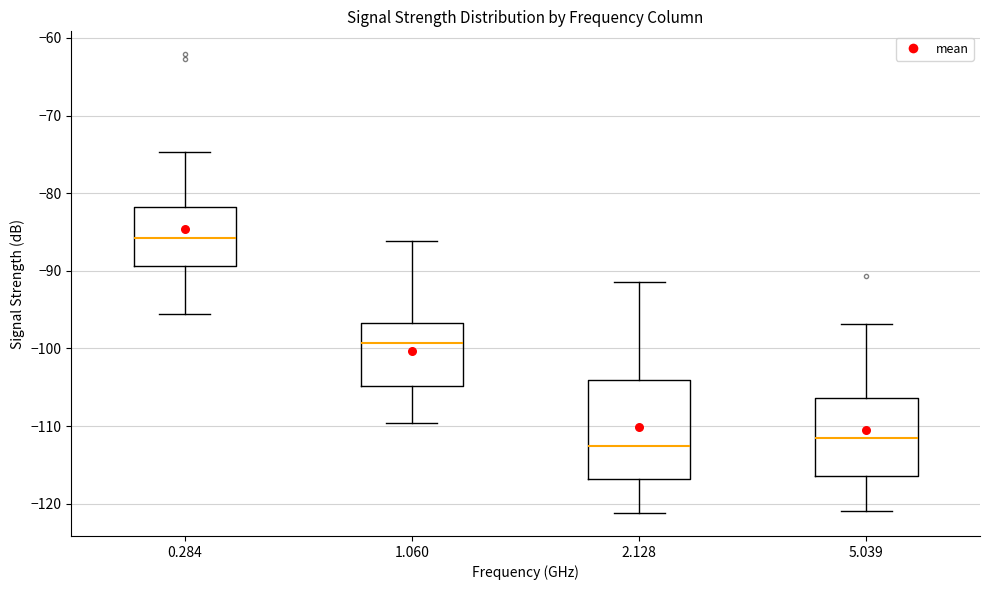

Where does the upper whisker of the box at x = 1.060 end on the y-axis? The values are not printed on the chart, so give them approximately, as read against the axis.

-86